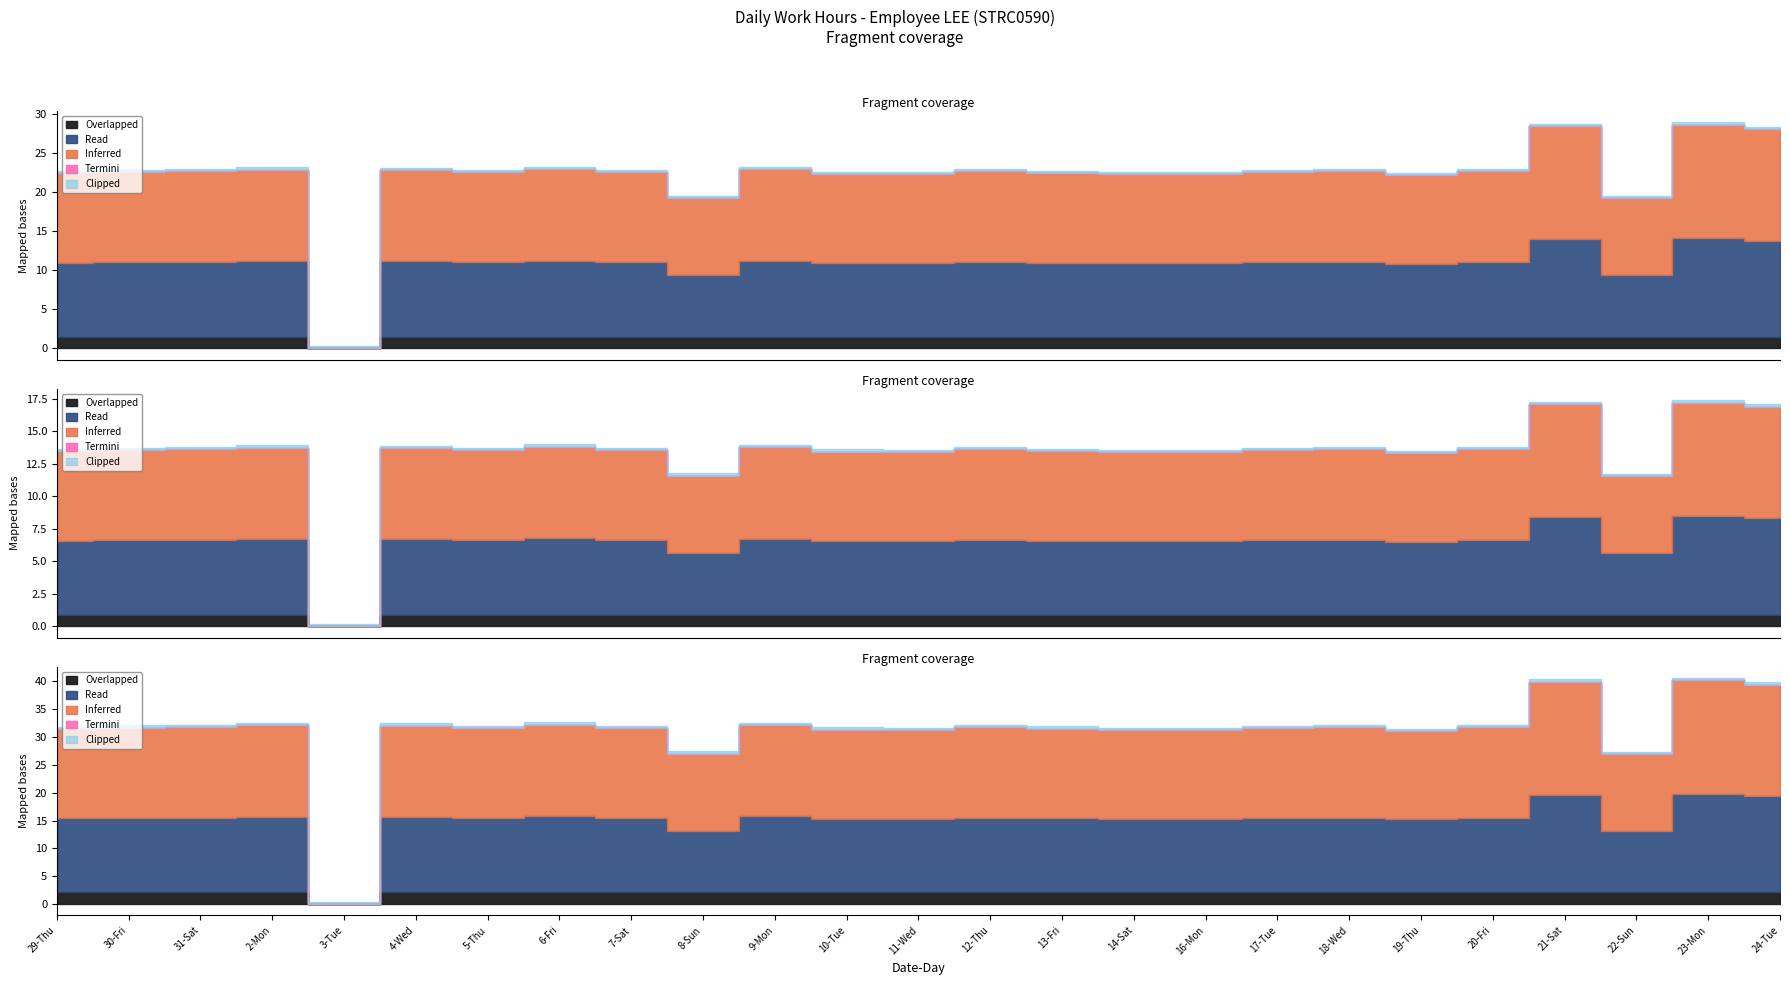

Which category has the lowest value across all series?

3-Tue